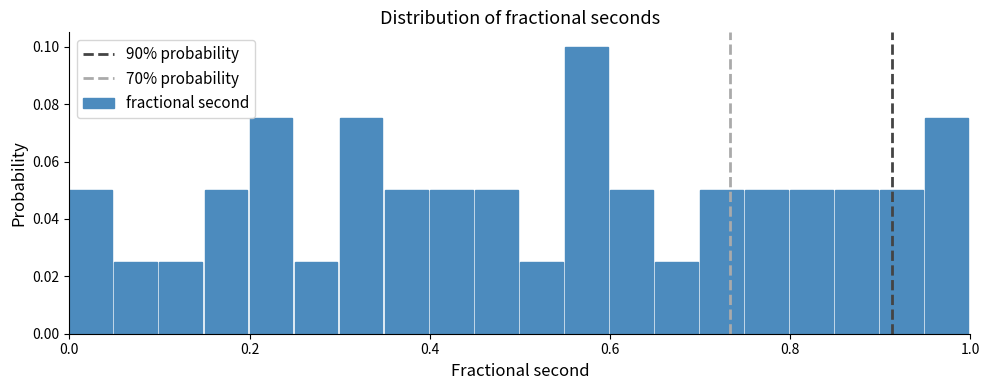

Read against the x-axis, roughly where is the centre of the tallest bar?

0.58